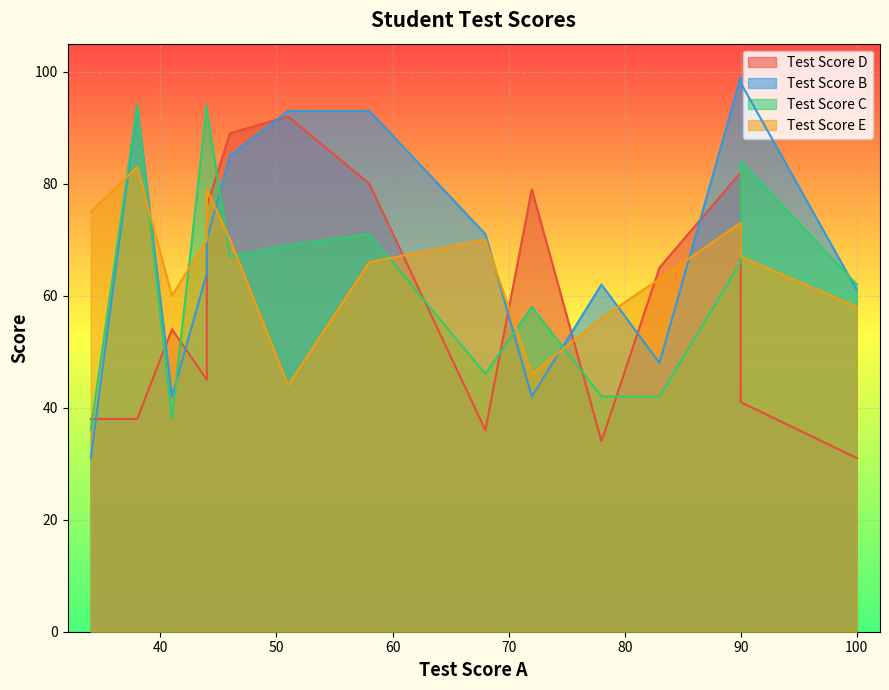

What are all the series names shown in the legend?

Test Score D, Test Score B, Test Score C, Test Score E